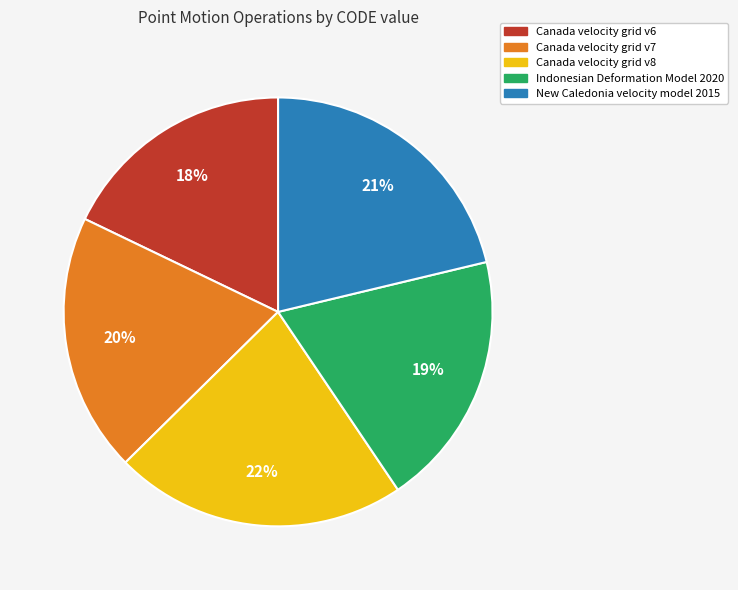

True or false: New Caledonia velocity model 2015 accounts for 32% of the total.

False